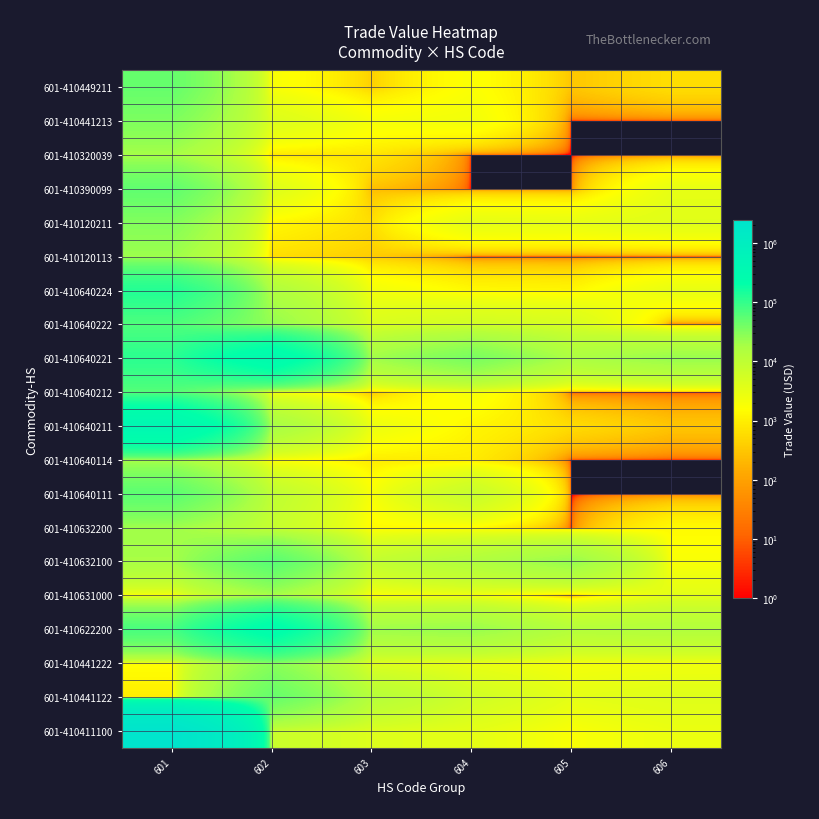

Reading left to right, transcribe all the data shown in this chart.

601-410411100: 601=2440318	602=7541	603=4201	604=3299	605=1827	606=2715
601-410441122: 601=929	602=47502	603=12600	604=6008	605=3275	606=3935
601-410441222: 601=1559	602=28652	603=4050	604=2838	605=2107	606=2284
601-410622200: 601=72686	602=251047	603=20964	604=23189	605=13123	606=13935
601-410631000: 601=1911	602=18108	603=1743	604=2256	605=0	606=3458
601-410632100: 601=18055	602=57417	603=8681	604=14408	605=23670	606=1890
601-410632200: 601=20825	602=8100	603=1350	604=1350	605=0	606=1350
601-410640111: 601=55029	602=9776	603=1949	604=7827	605=0	606=0
601-410640114: 601=19139	602=1774	603=878	604=896	605=0	606=0
601-410640211: 601=372752	602=18873	603=2713	604=1224	605=588	606=306
601-410640212: 601=61056	602=2074	603=285	604=2074	605=0	606=0
601-410640221: 601=111775	602=289400	603=19829	604=36855	605=16481	606=23084
601-410640222: 601=65335	602=24517	603=4549	604=5891	605=5004	606=0
601-410640224: 601=125311	602=15348	603=2276	604=1348	605=1233	606=3023
601-410120113: 601=21632	602=606	603=370	604=0	605=0	606=0
601-410120211: 601=31153	602=1258	603=606	604=3250	605=3105	606=3780
601-410390099: 601=51878	602=4140	603=250	604=0	605=0	606=3096
601-410320039: 601=19118	602=761	603=761	604=0	605=0	606=0
601-410441213: 601=33772	602=4353	603=2068	604=2285	605=0	606=0
601-410449211: 601=47818	602=1911	603=421	604=1763	605=304	606=618